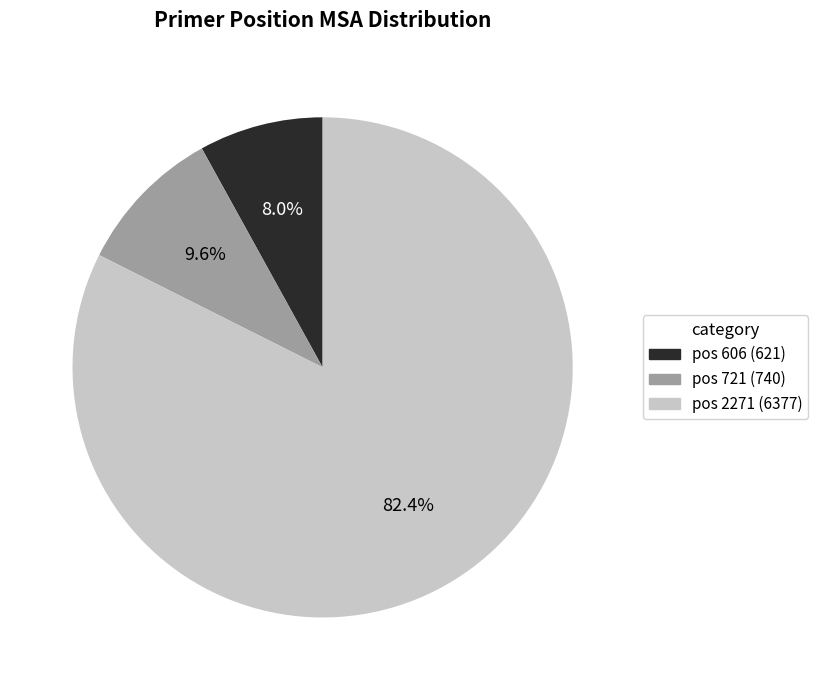

How much of the chart is everything except pos 606 (621)?

92.0%